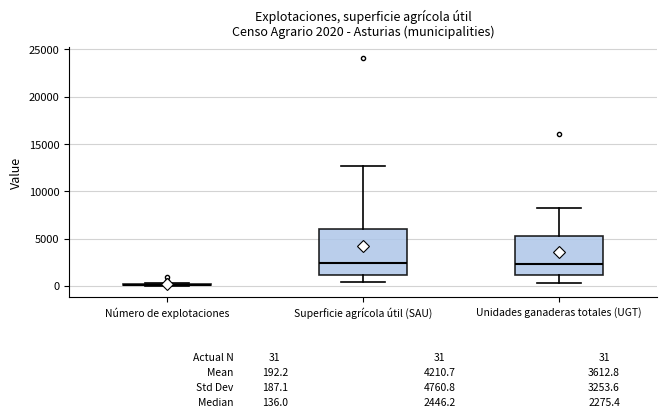

Comparing the boxes themselves (not the whiskers), which one is the tallest?

Superficie agrícola útil (SAU)